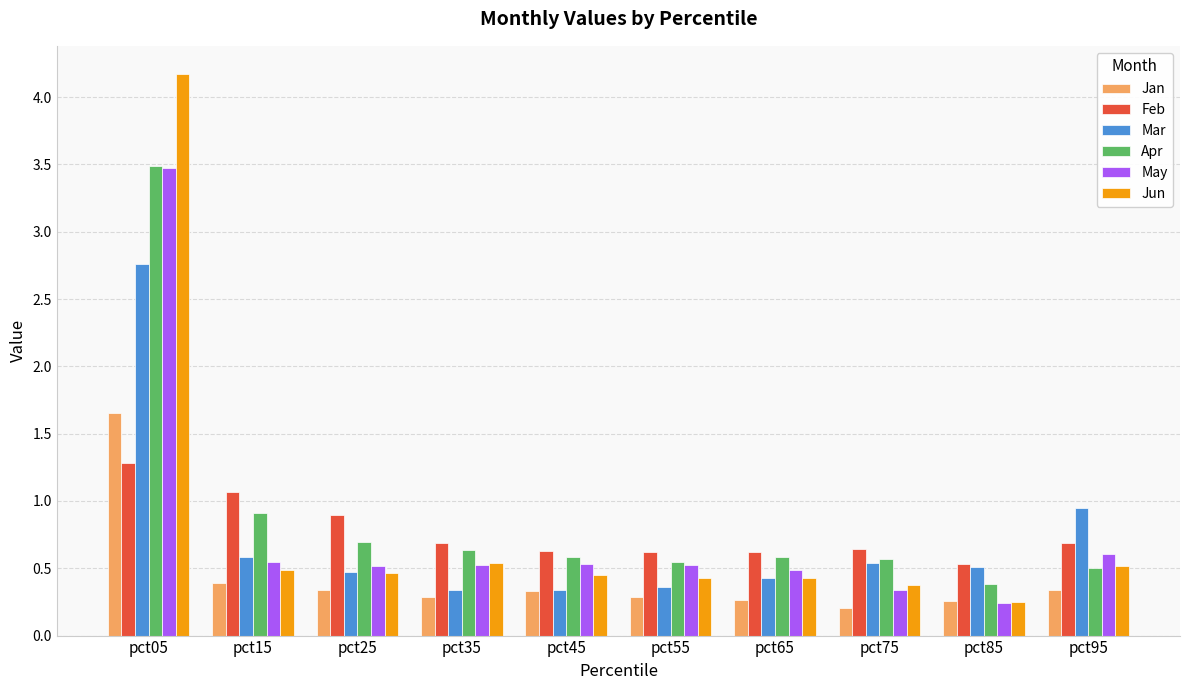

What is the lowest value of the Mar series?

0.3